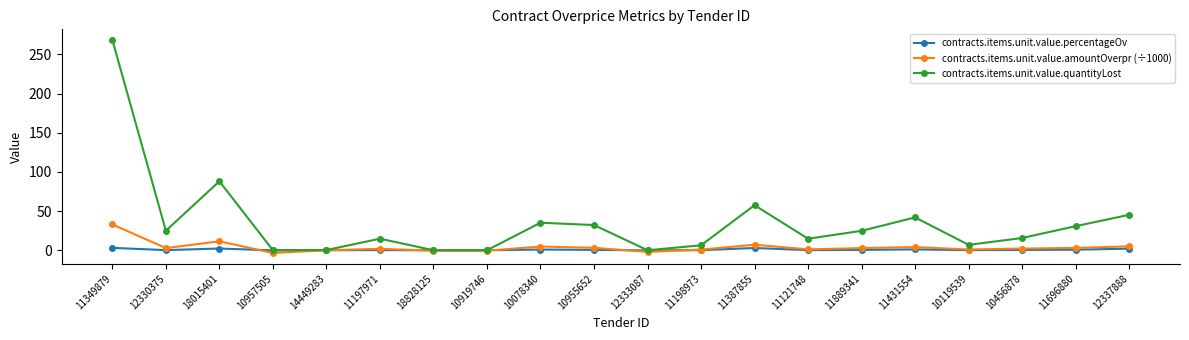

At which label does contracts.items.unit.value.percentageOv first exceed 0?

11349879